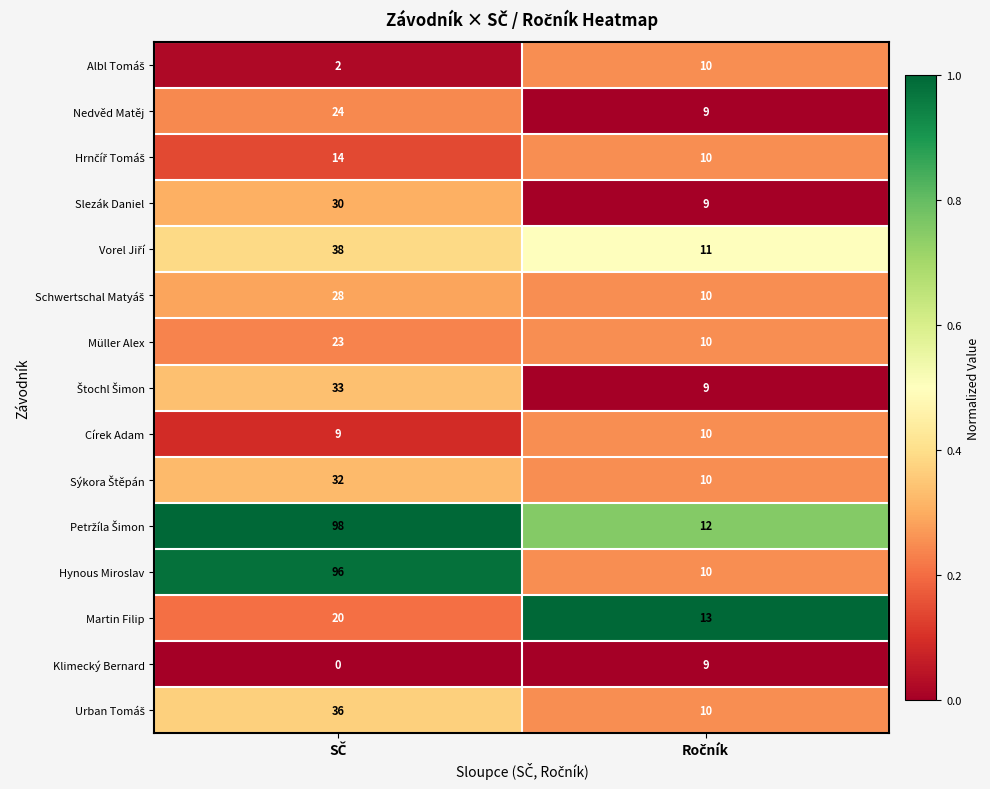

At how many categories does at least one series exceed 0?

2